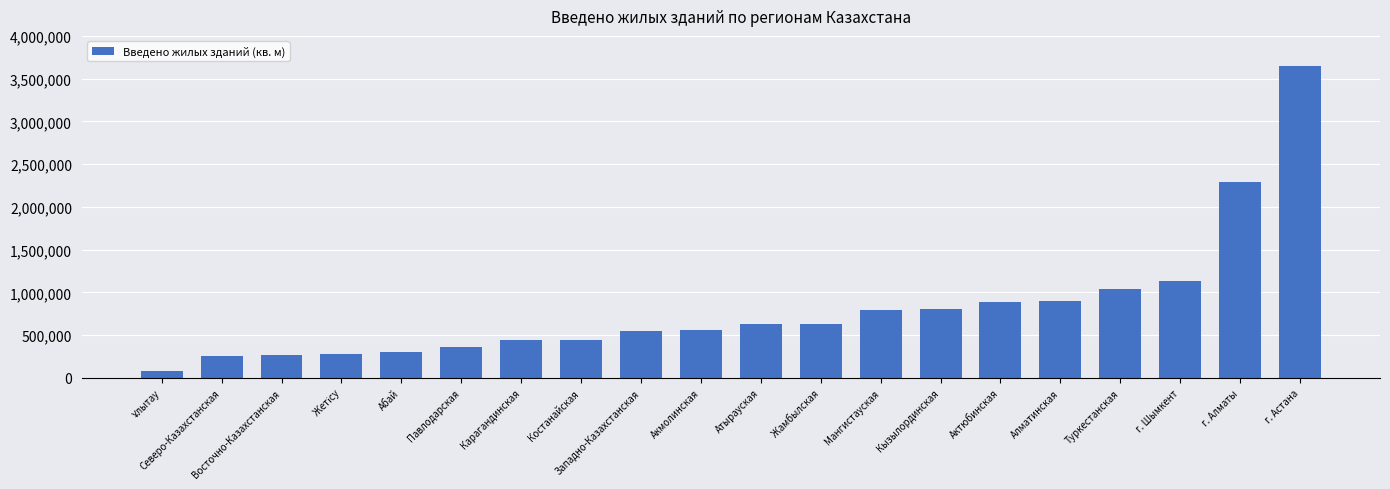

What is the value of the 6th bar from the left?

367075